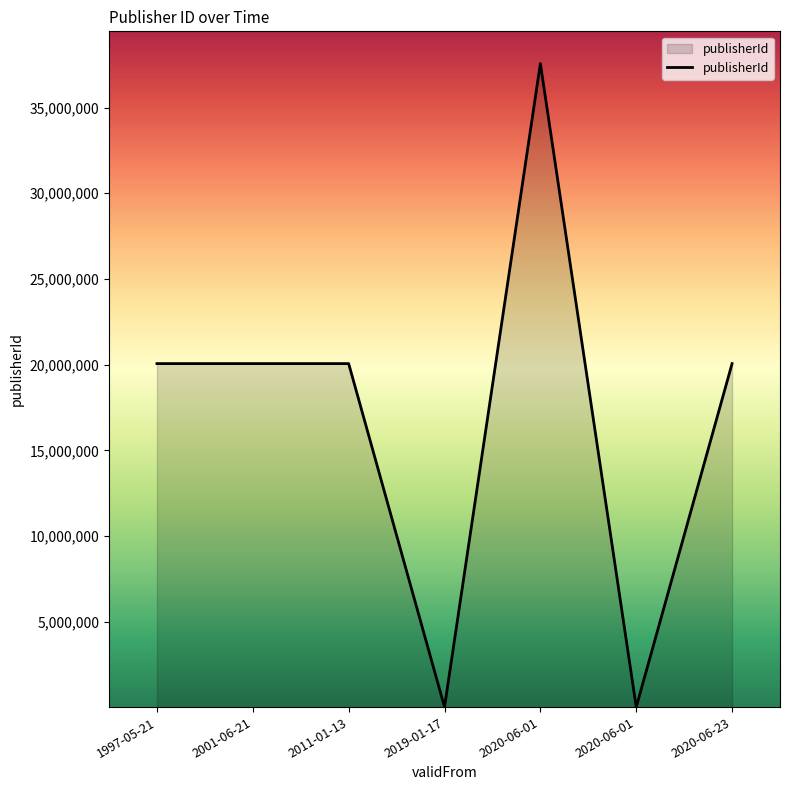

How many lines are shown in the chart?

1